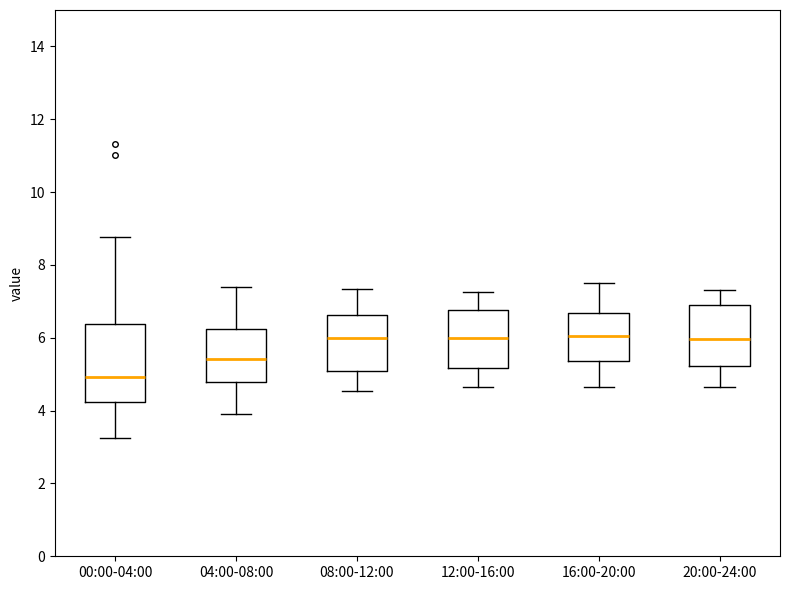

Comparing the boxes themselves (not the whiskers), which one is the tallest?

00:00-04:00